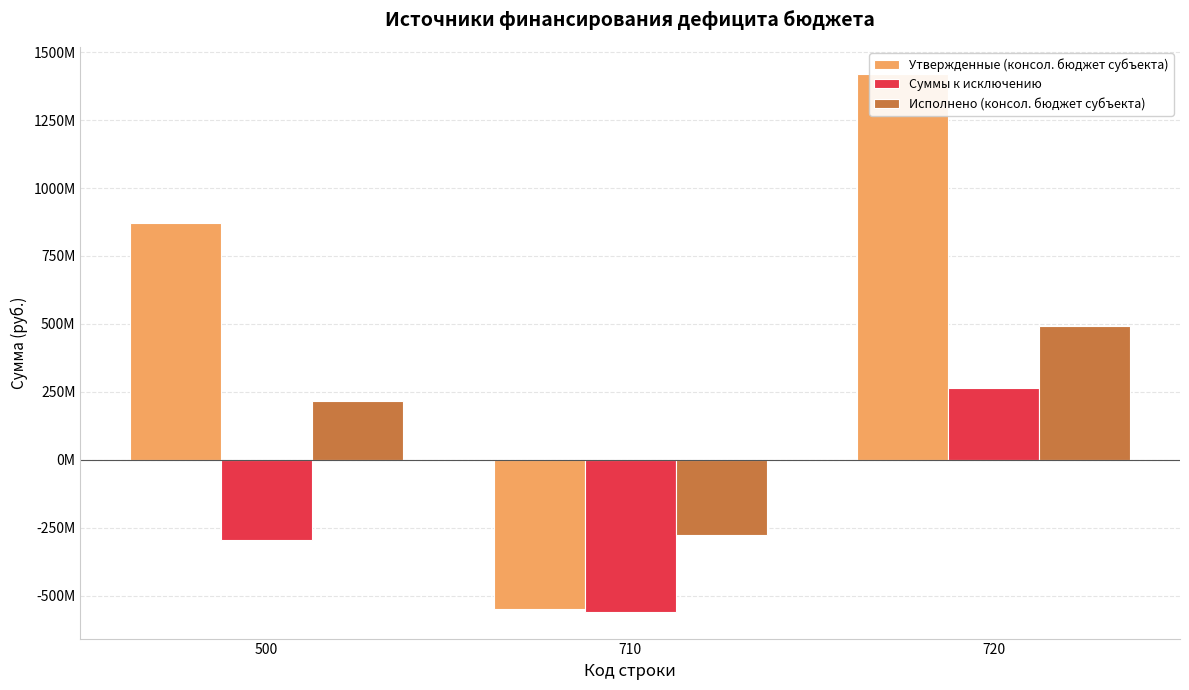

Reading left to right, extract all data points from this chart.

Утвержденные (консол. бюджет субъекта): 870913405.7	-549945620.2	1420859025.9
Суммы к исключению: -297090375.9	-559407283.3	262316907.3
Исполнено (консол. бюджет субъекта): 215773045.6	-275701232.2	491474277.8